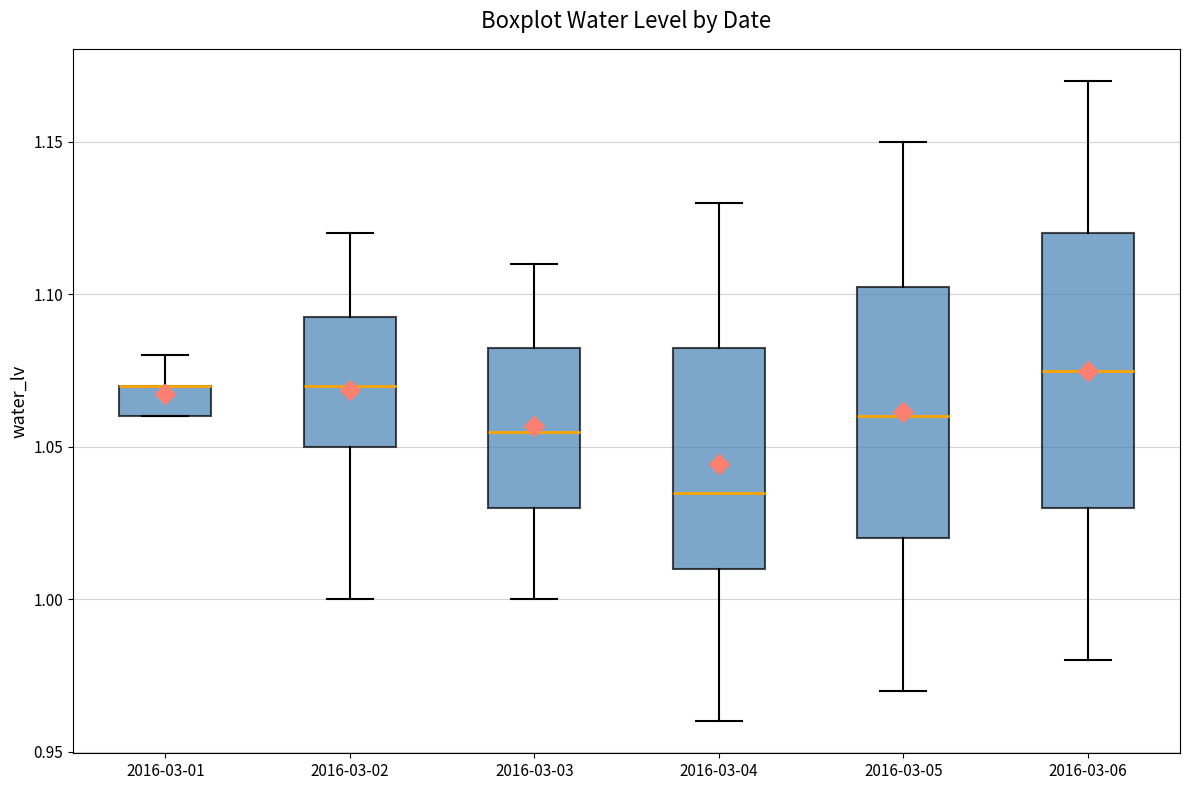

Reading left to right, transcribe this box plot: for each box, give where its median line is, the range the box spans, and where its two whiskers end, as read against the y-axis. The values are not printed on the chart, so give them approximately, as read against the axis.

2016-03-01: median 1.070 (drawn on the box's upper edge), box 1.060 to 1.070, whiskers 1.060 to 1.080
2016-03-02: median 1.070, box 1.050 to 1.095, whiskers 1.000 to 1.120
2016-03-03: median 1.055, box 1.030 to 1.085, whiskers 1.000 to 1.110
2016-03-04: median 1.035, box 1.010 to 1.085, whiskers 0.960 to 1.130
2016-03-05: median 1.060, box 1.020 to 1.105, whiskers 0.970 to 1.150
2016-03-06: median 1.075, box 1.030 to 1.120, whiskers 0.980 to 1.170